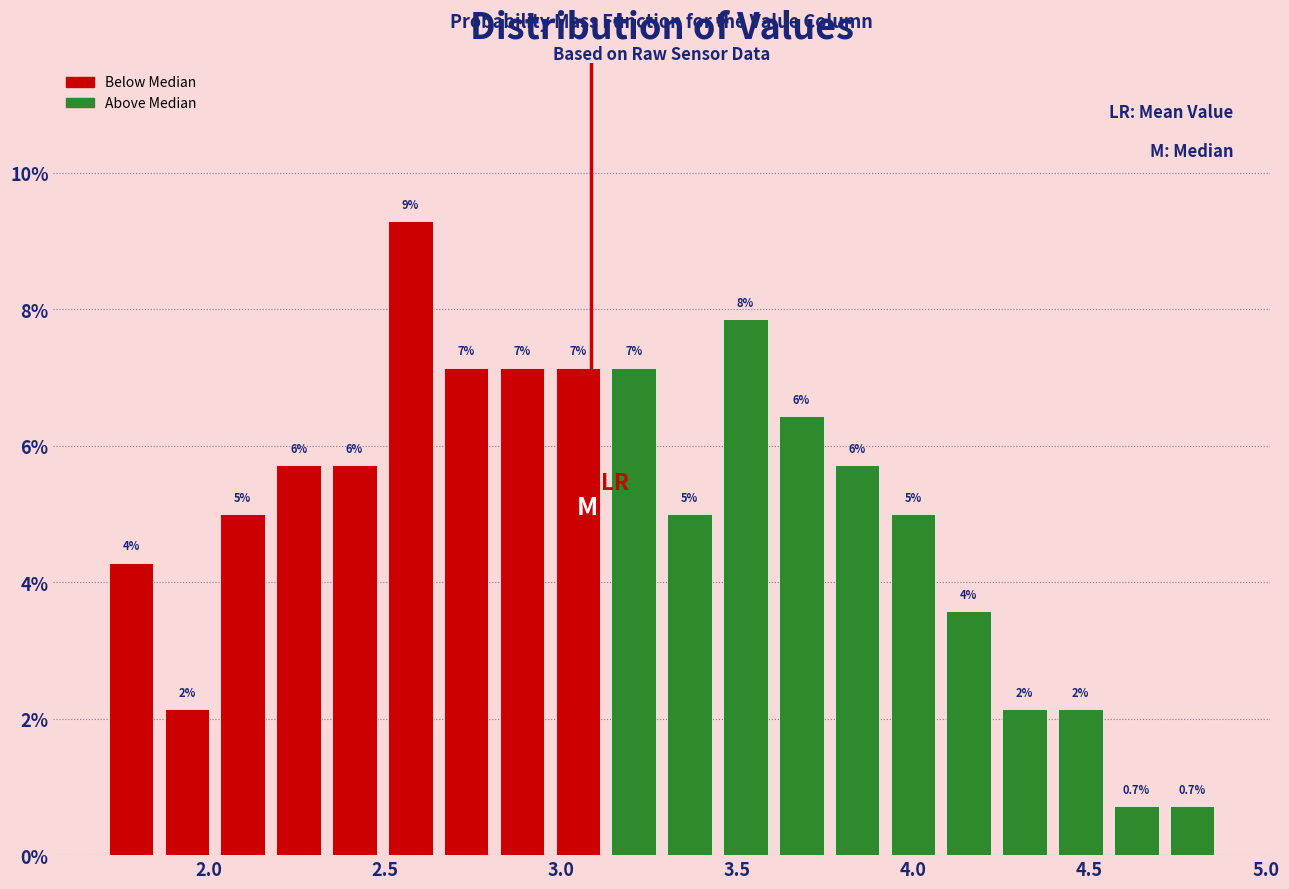

Read against the x-axis, roughly where is the centre of the tallest bar?

2.55